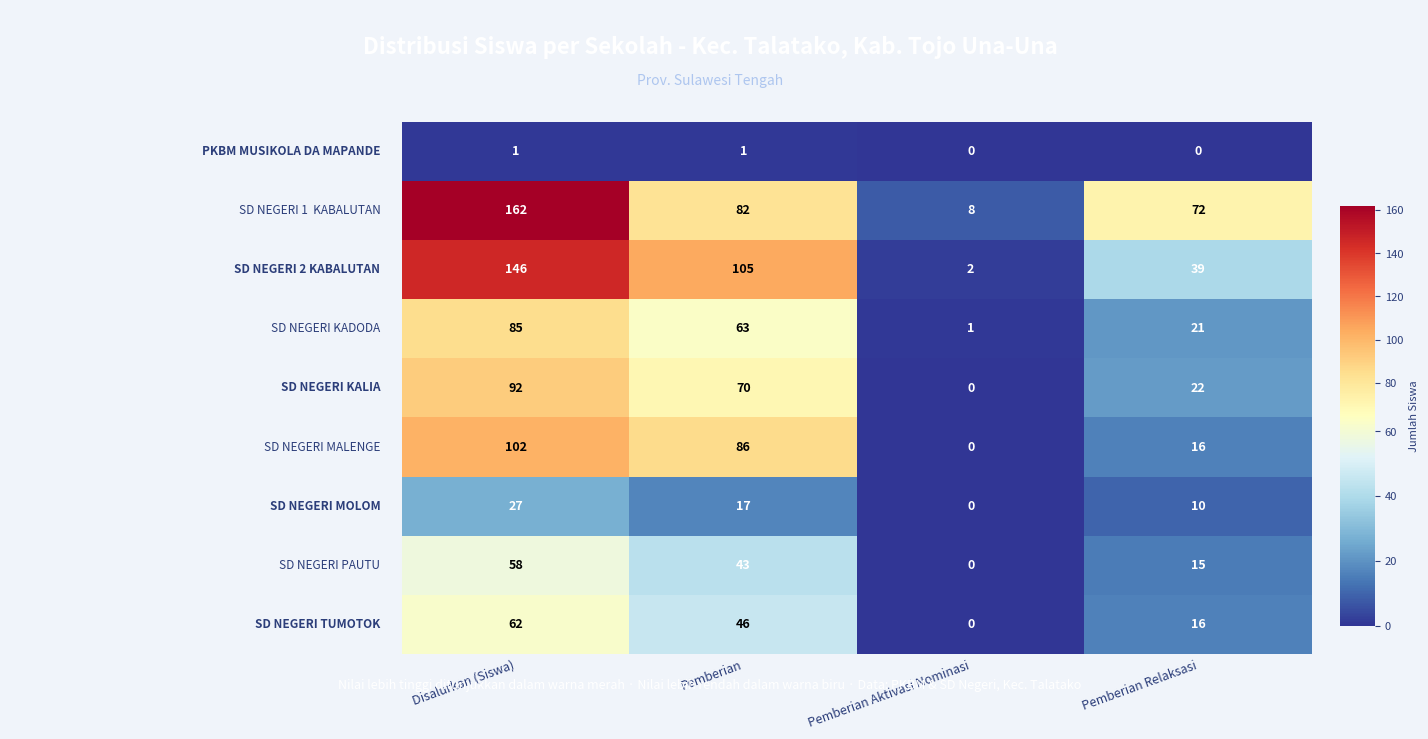

What is the spread (max minus min) of values at Pemberian Relaksasi?

72